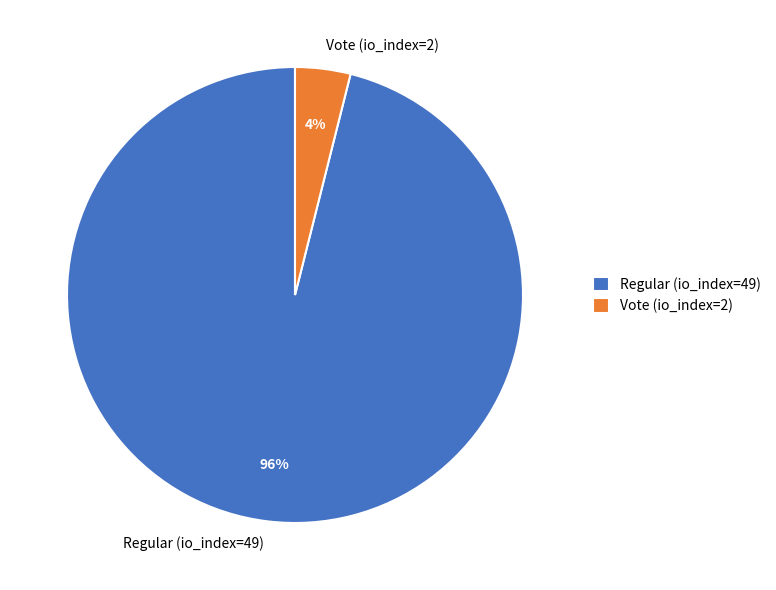

Is the sum of Regular (io_index=49) and Vote (io_index=2) greater than half?

Yes